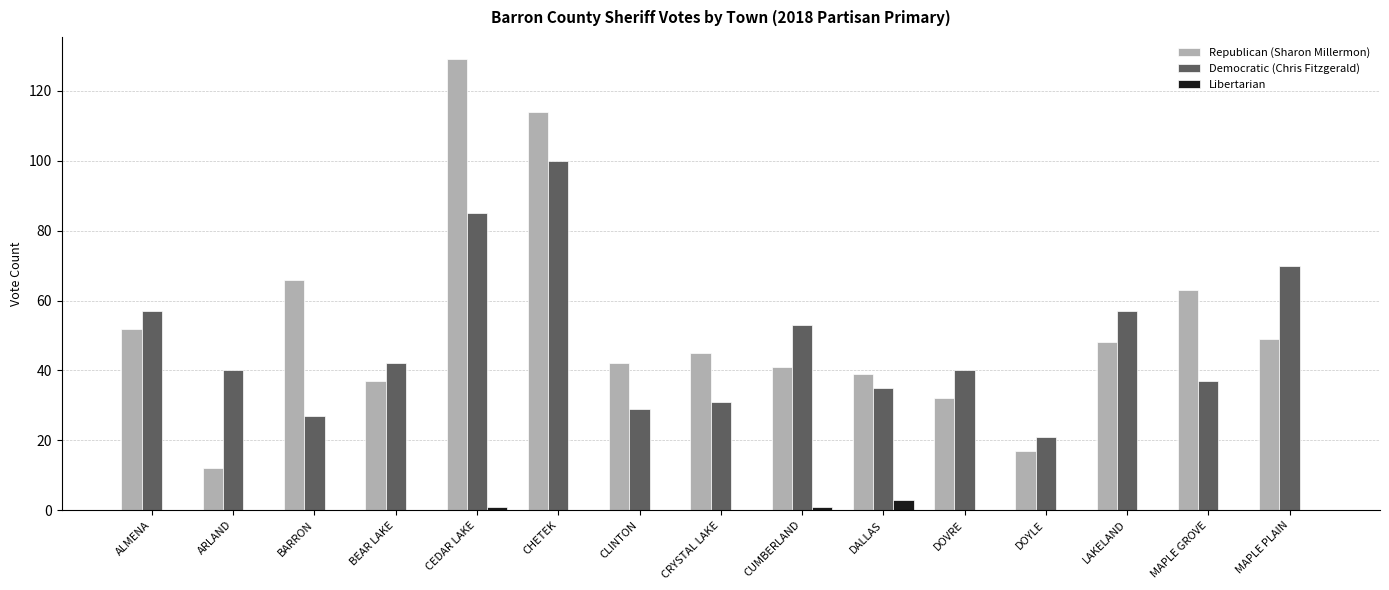

At which category does the chart reach its peak across all series?

CEDAR LAKE